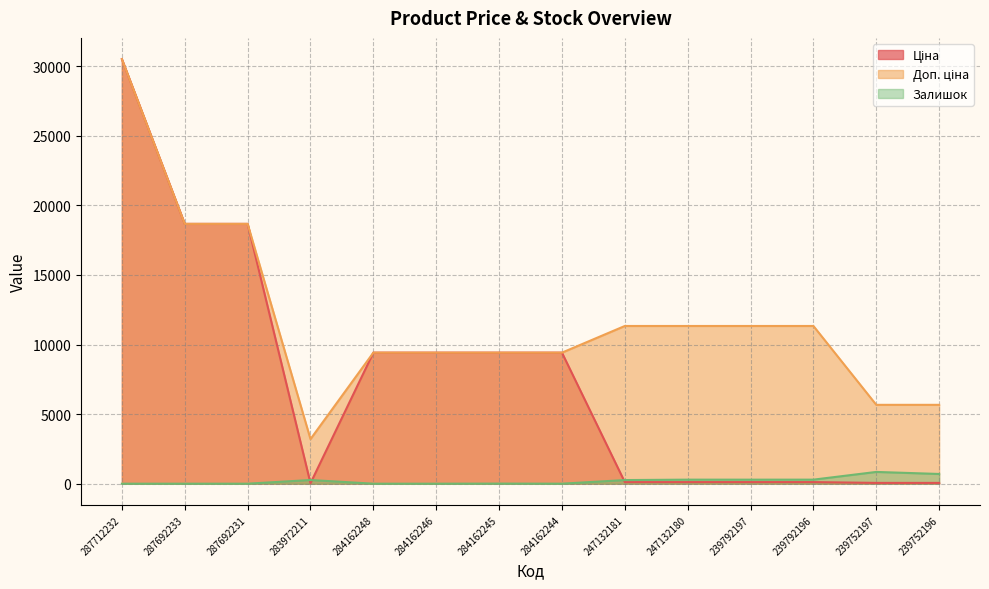

What is the label of the 3rd point from the right?

239792196